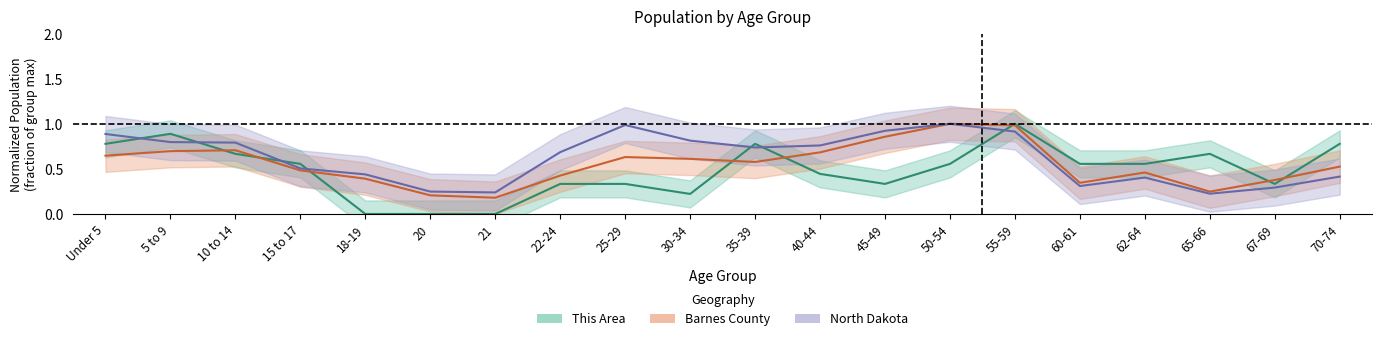

List the series in order of their peak value, highest first.

This Area, Barnes County, North Dakota